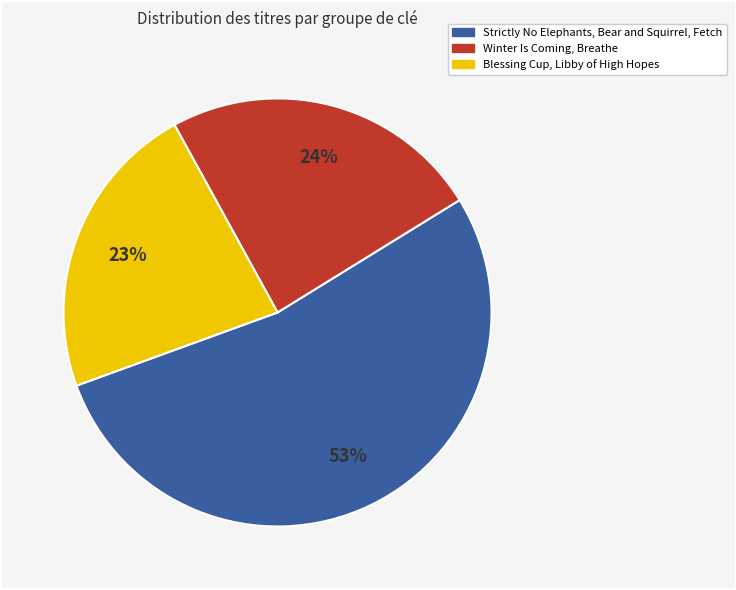

Does any single category account for the majority?

Yes